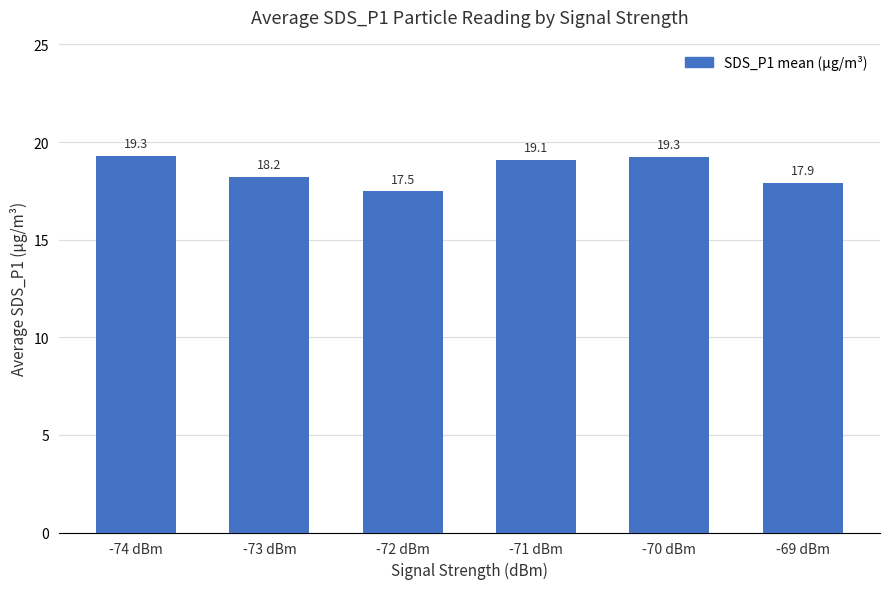

How many distinct data groups are displayed?

1